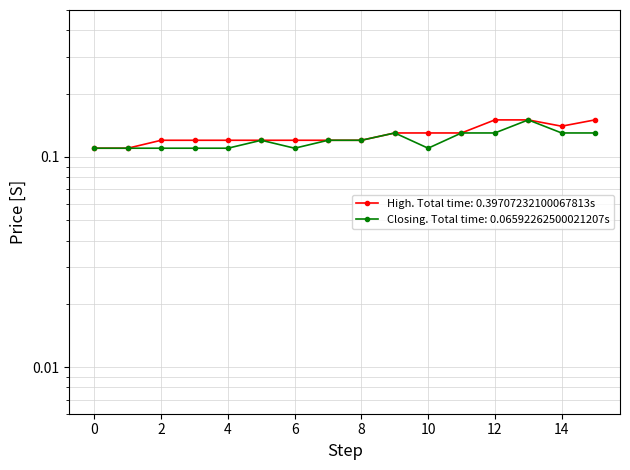

True or false: High and Closing intersect in this chart.

False